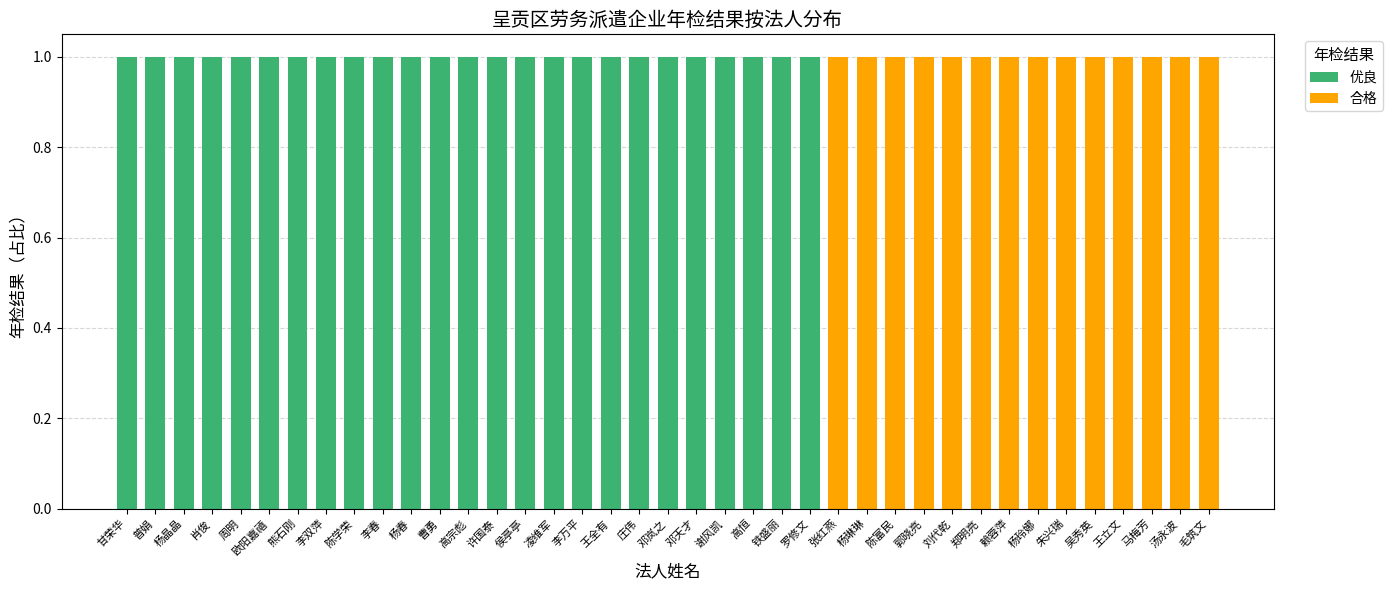

Count the number of data series in this chart.

2